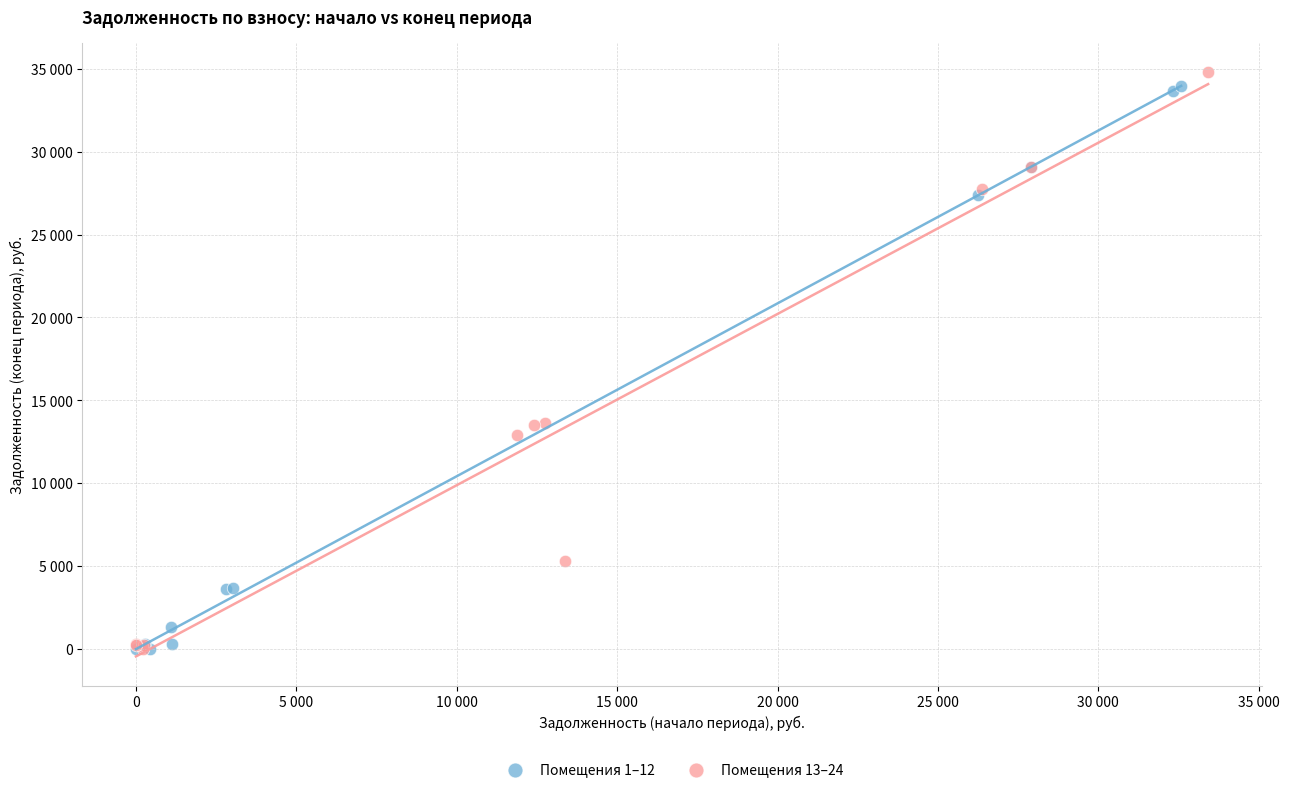

Which series reaches the maximum Y coordinate?

Помещения 13–24